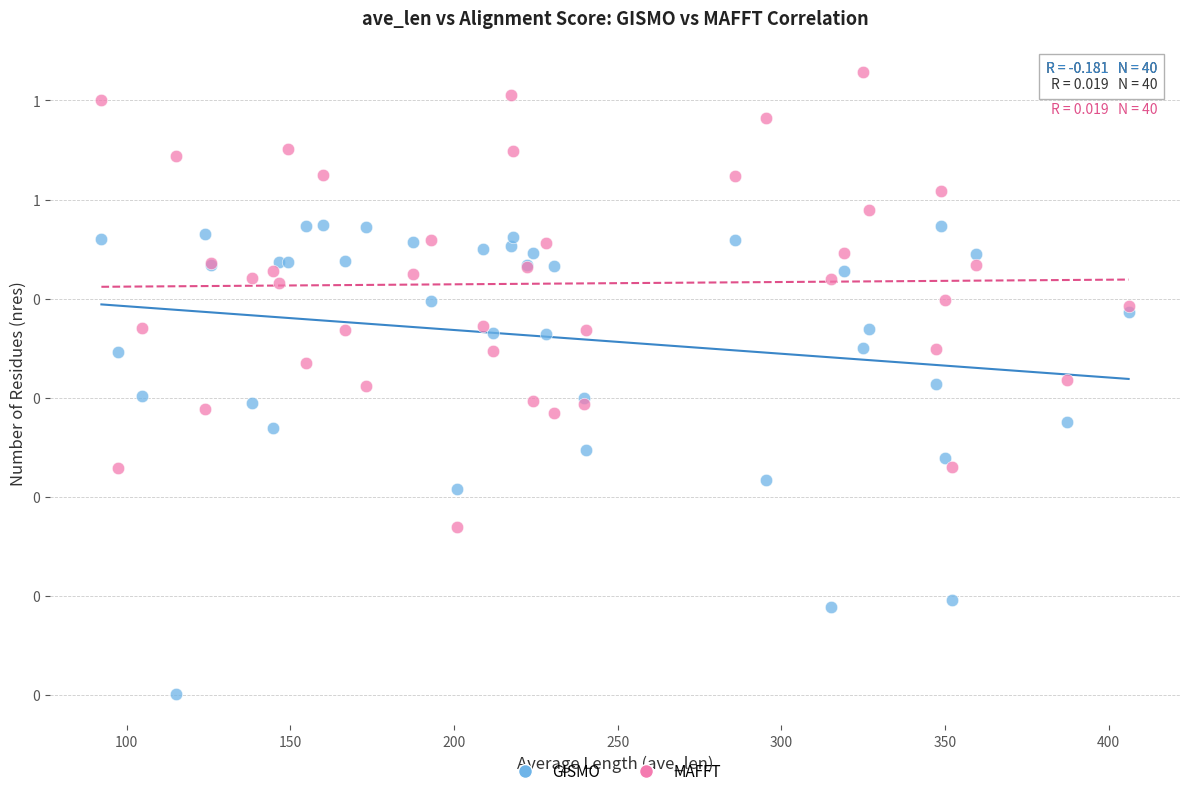

Which series has the largest Y range (max minus min)?

GISMO